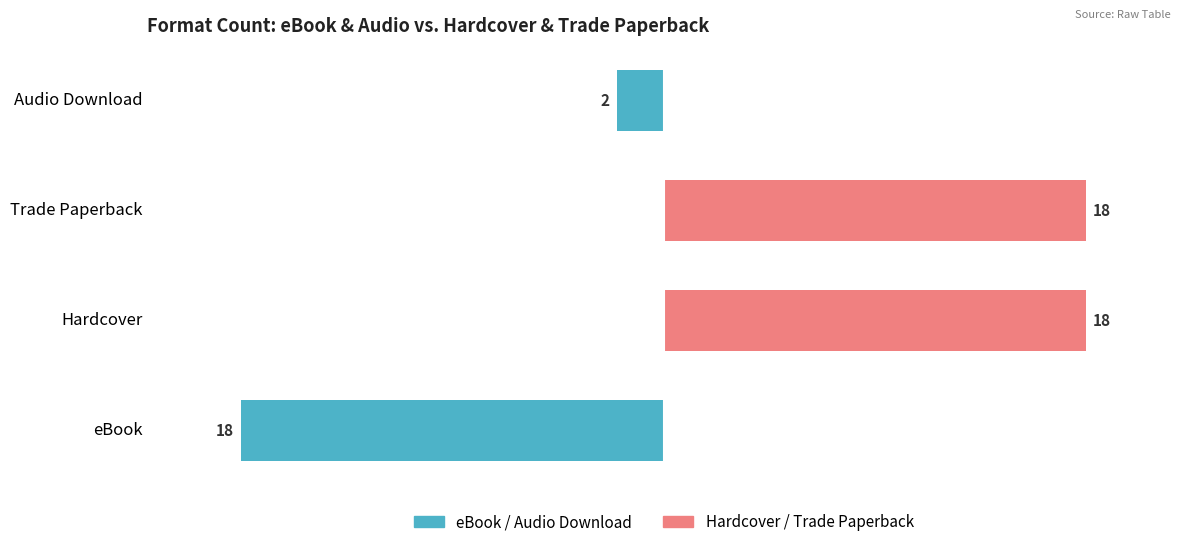

What is the maximum value shown in the chart?

18